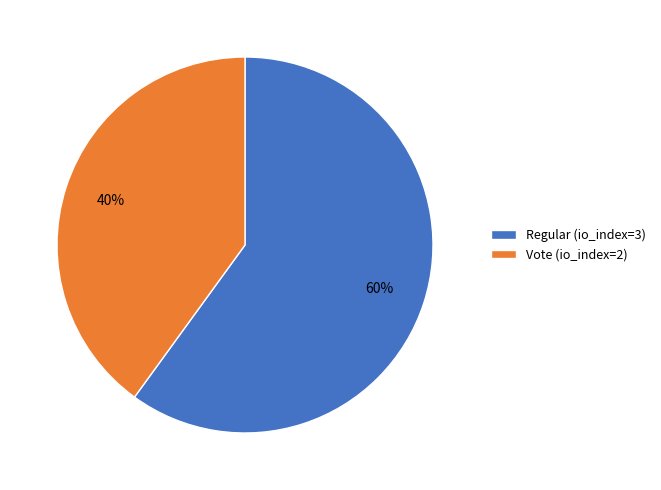

Which category has the smallest portion of the pie?

Vote (io_index=2)